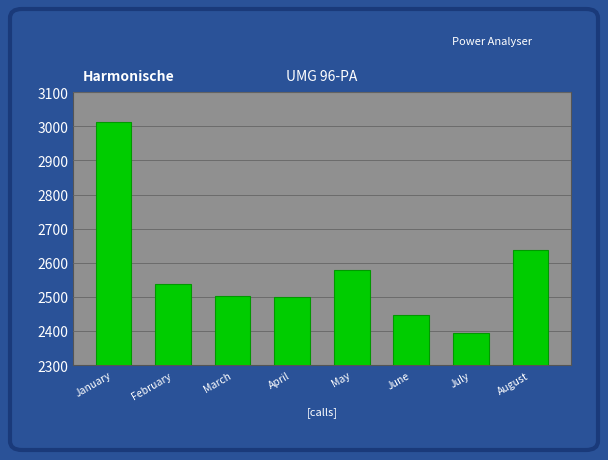

The chart shows a value of 2538 at February. True or false?

True